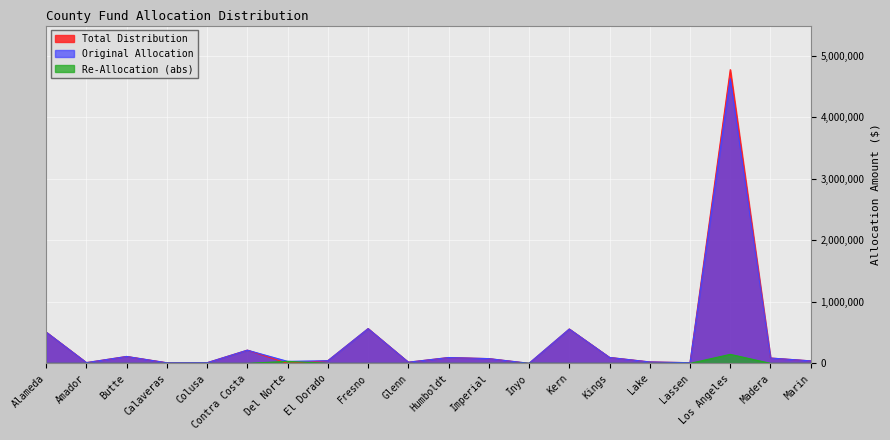

True or false: Original Allocation has a value of 209808 at Kern.

False